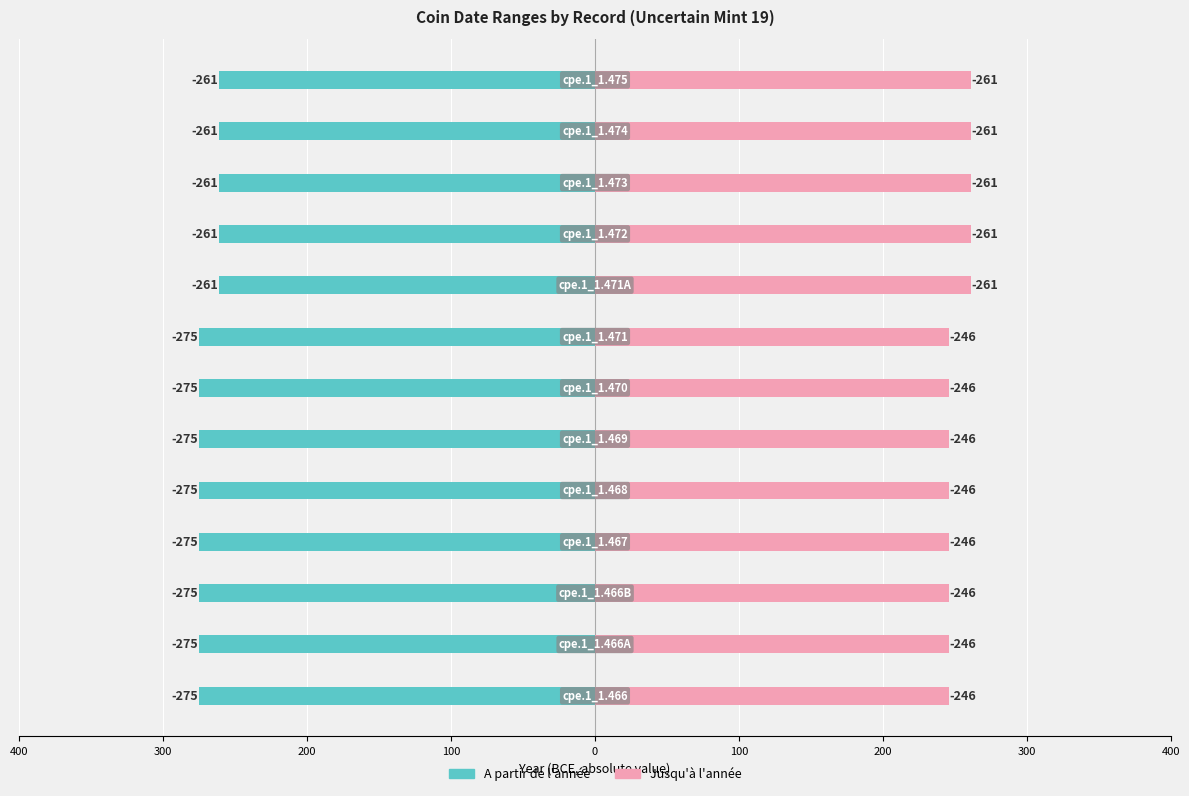

What is the maximum value shown in the chart?

275